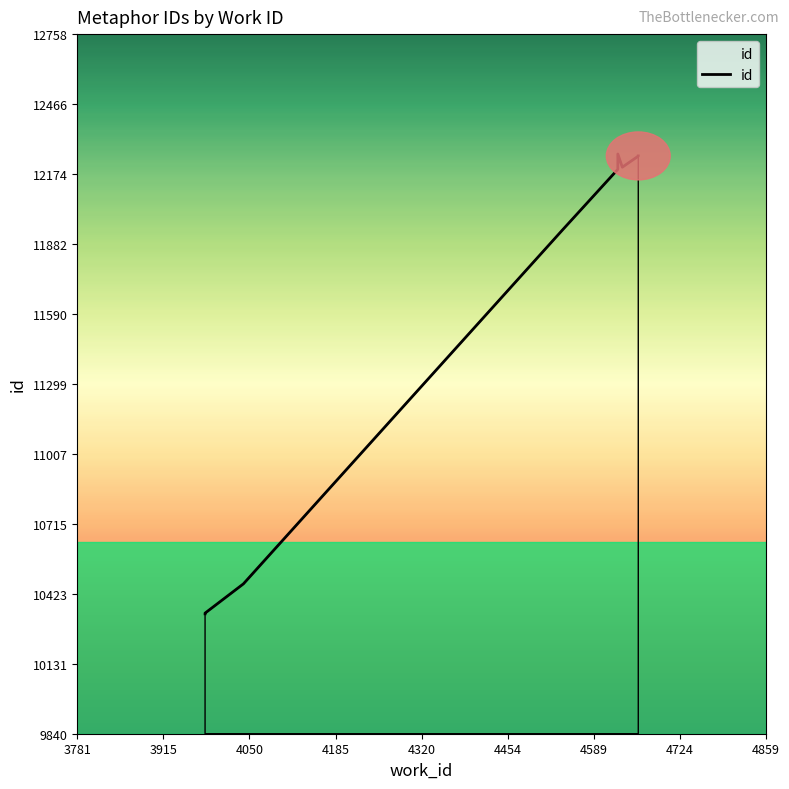

How many interior local peaks (higher than both neighbors) does the data have?

1